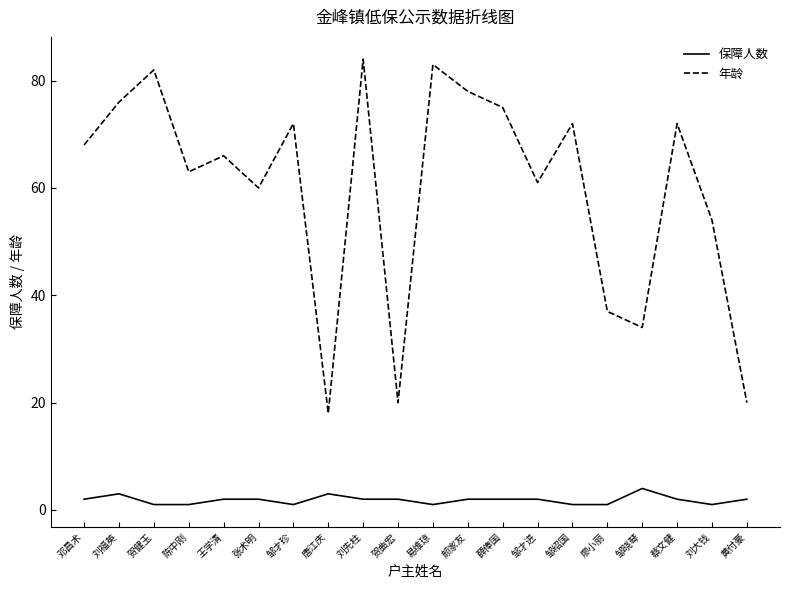

What position from the left is 王学清?

5